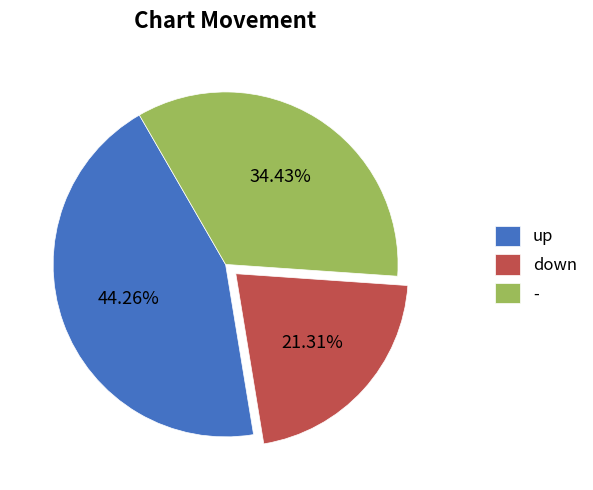

What percentage is the up slice, to the nearest percent?

44%